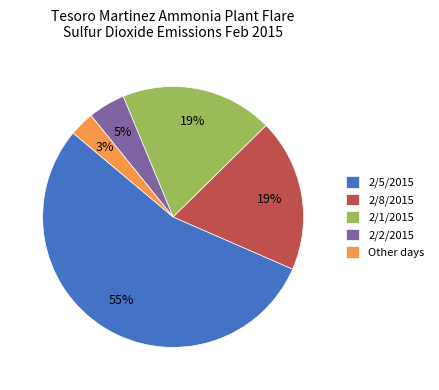

Combined, do 2/1/2015 and 2/5/2015 account for over 50%?

Yes